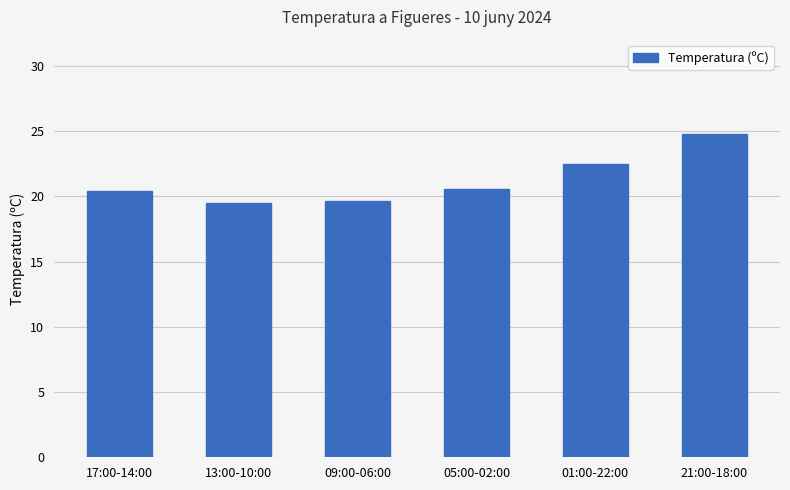

What is the difference between the values at 17:00-14:00 and 09:00-06:00?

0.8